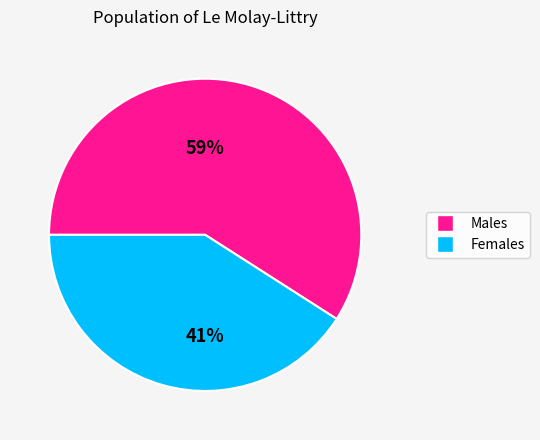

Which has a higher value, Females or Males?

Males